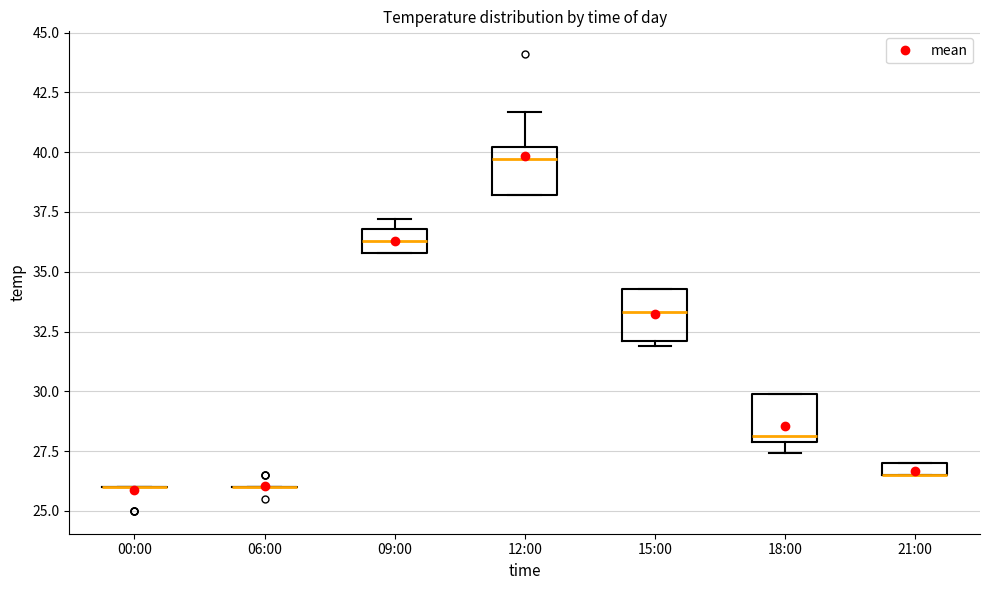

Where is the upper edge of the box for 09:00 on the y-axis? The values are not printed on the chart, so give them approximately, as read against the axis.

37.0